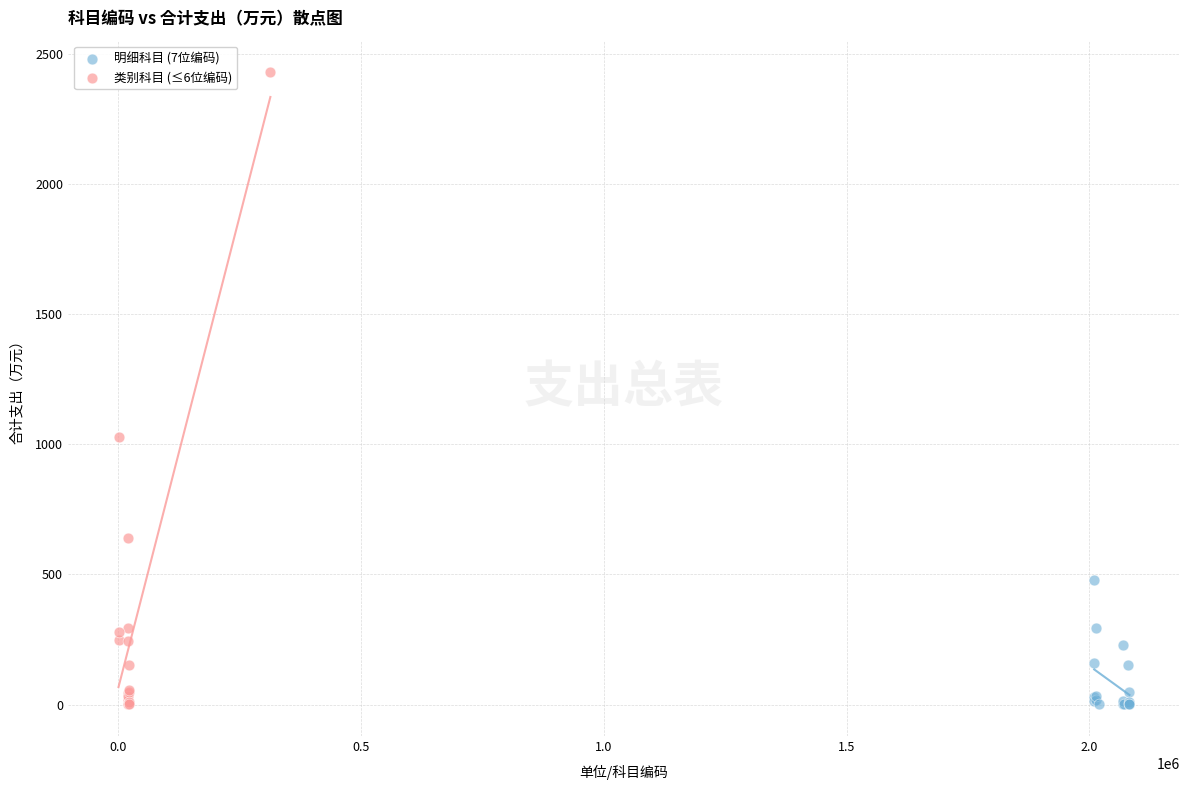

Which series reaches the maximum Y coordinate?

类别科目 (≤6位编码)